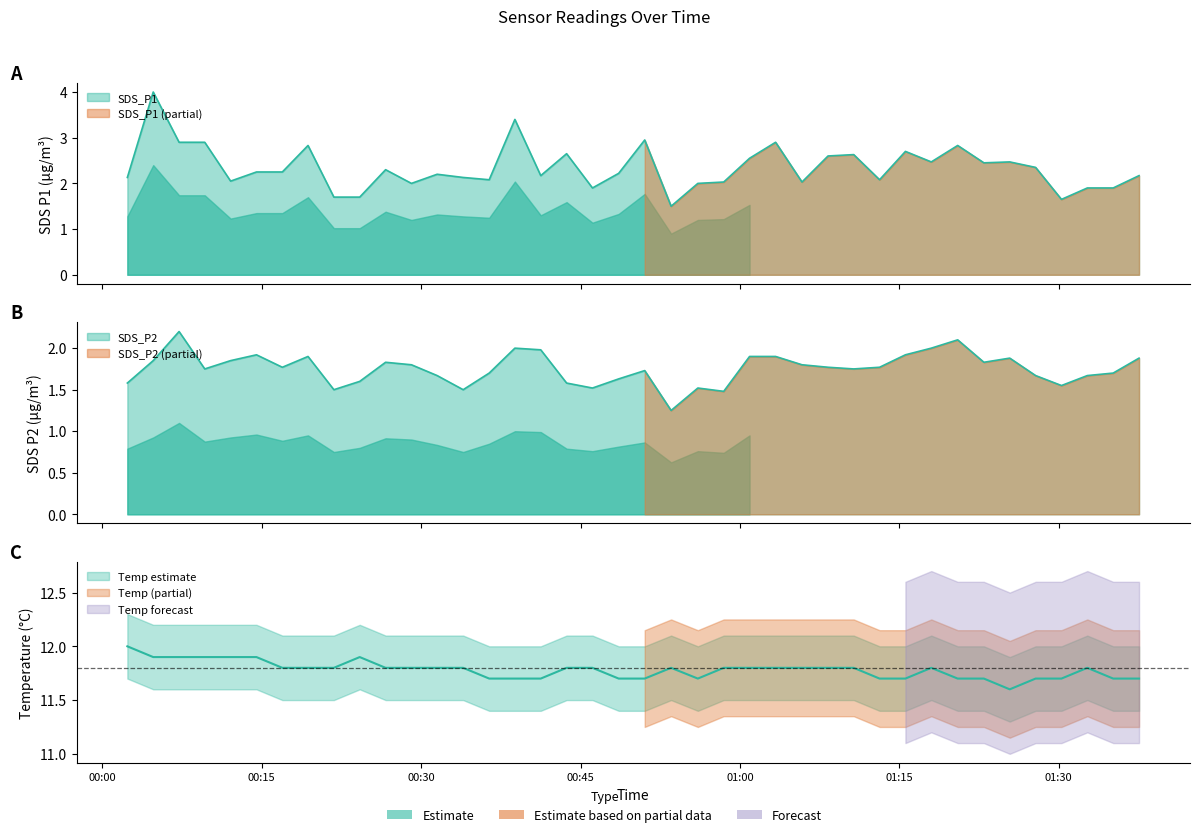

At how many categories does at least one series exceed 5?

40